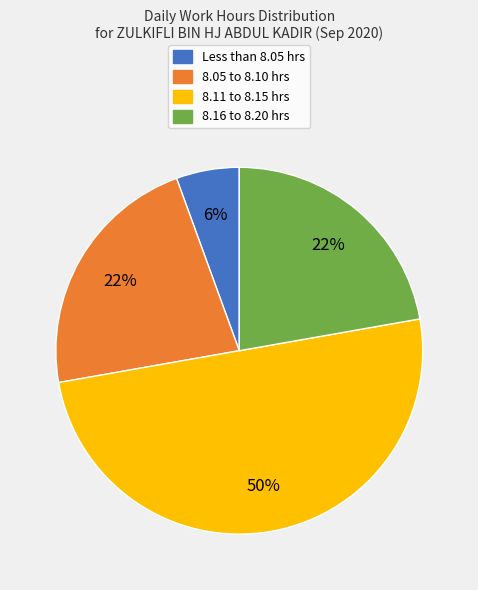

To the nearest percent, what is the difference between the largest and smallest slice percentages?

44%